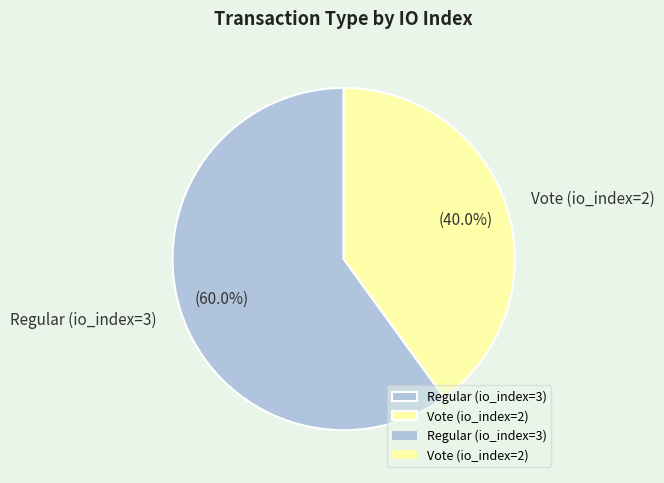

Does any single category account for the majority?

Yes